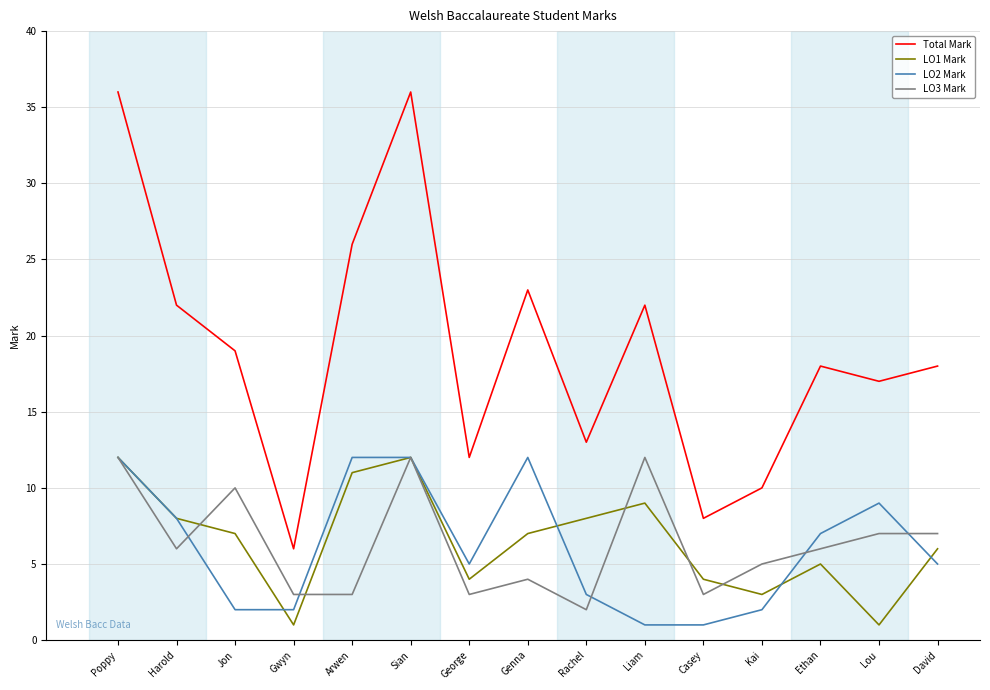

Reading right to left, transcribe all the data shown in this chart.

Total Mark: David=18	Lou=17	Ethan=18	Kai=10	Casey=8	Liam=22	Rachel=13	Genna=23	George=12	Sian=36	Arwen=26	Gwyn=6	Jon=19	Harold=22	Poppy=36
LO1 Mark: David=6	Lou=1	Ethan=5	Kai=3	Casey=4	Liam=9	Rachel=8	Genna=7	George=4	Sian=12	Arwen=11	Gwyn=1	Jon=7	Harold=8	Poppy=12
LO2 Mark: David=5	Lou=9	Ethan=7	Kai=2	Casey=1	Liam=1	Rachel=3	Genna=12	George=5	Sian=12	Arwen=12	Gwyn=2	Jon=2	Harold=8	Poppy=12
LO3 Mark: David=7	Lou=7	Ethan=6	Kai=5	Casey=3	Liam=12	Rachel=2	Genna=4	George=3	Sian=12	Arwen=3	Gwyn=3	Jon=10	Harold=6	Poppy=12